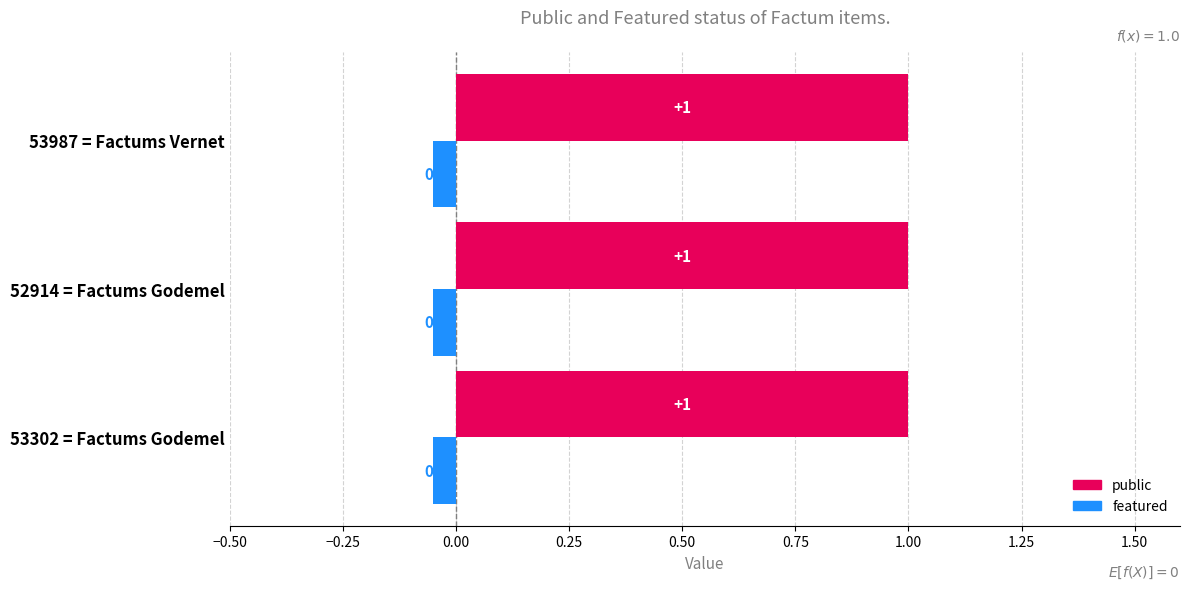

List the series in order of their overall mean, highest first.

public, featured